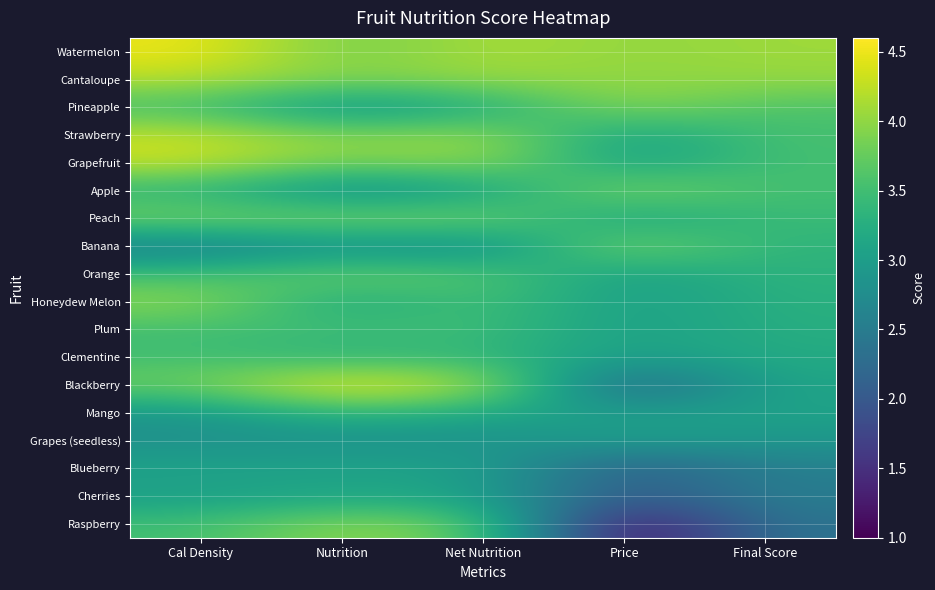

What is the minimum value shown in the chart?

1.0